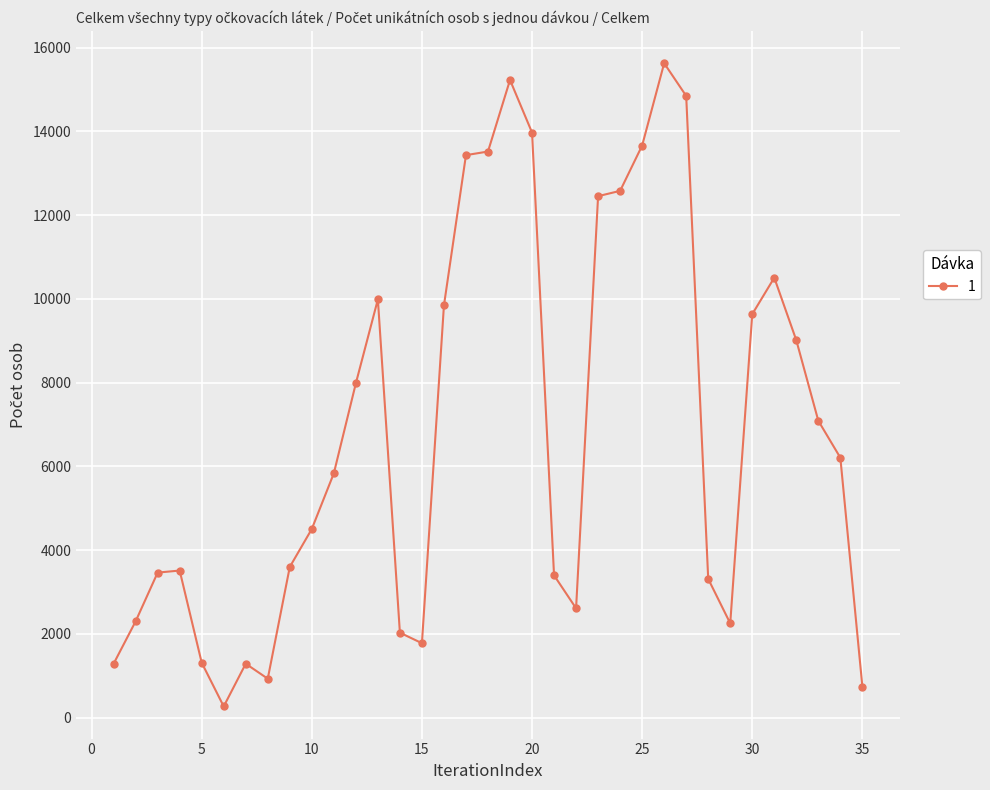

What is the value of the 22nd point from the left?

2608